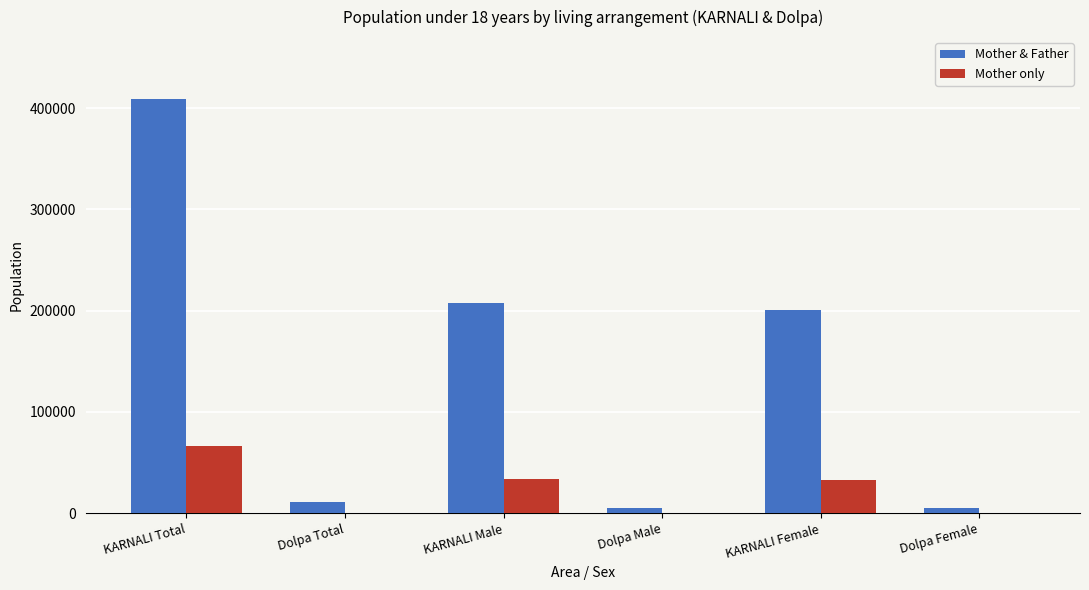

Which series has the largest range (max minus min)?

Mother & Father